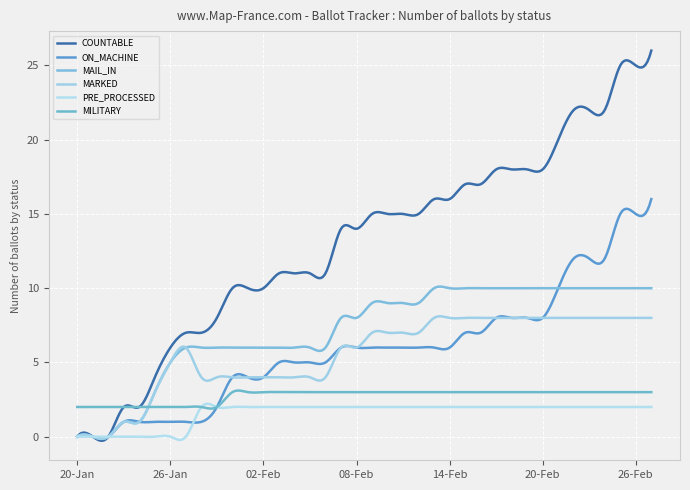

What are all the series names shown in the legend?

COUNTABLE, ON_MACHINE, MAIL_IN, MARKED, PRE_PROCESSED, MILITARY